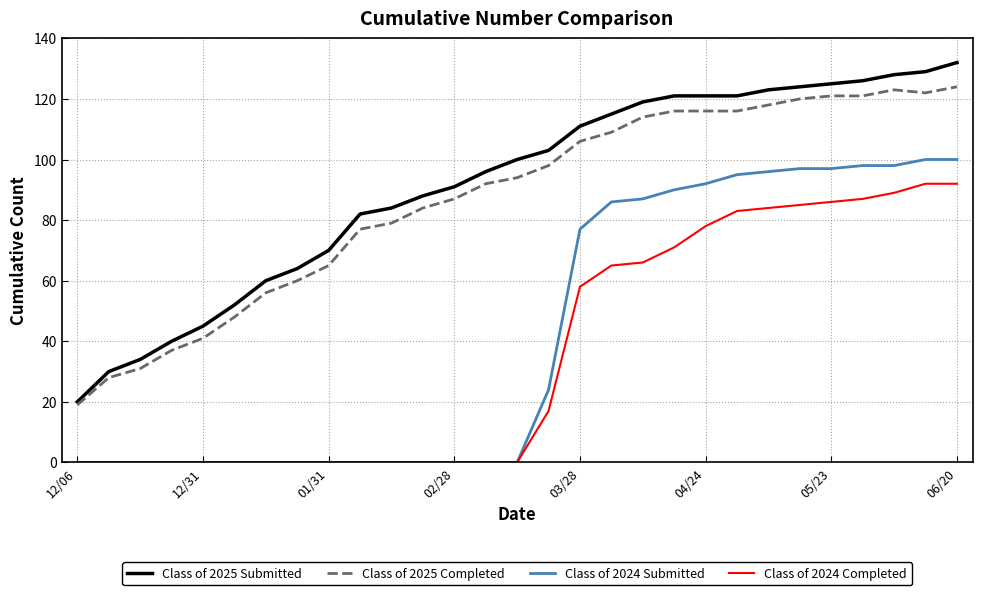

List the series in order of their peak value, highest first.

Class of 2025 Submitted, Class of 2025 Completed, Class of 2024 Submitted, Class of 2024 Completed